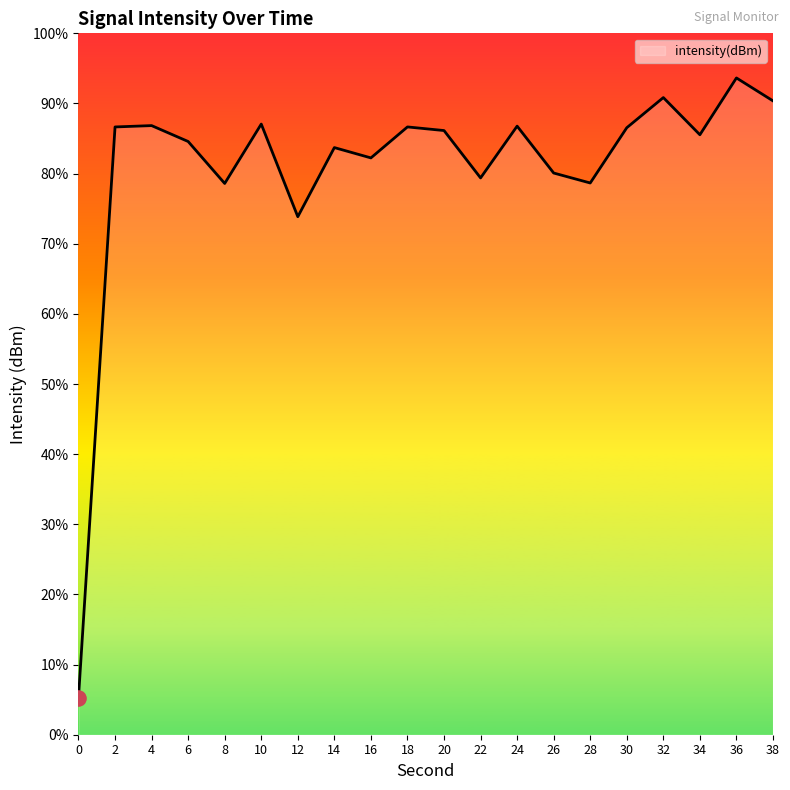

What is the change in value from 30 to 36?

+7.5